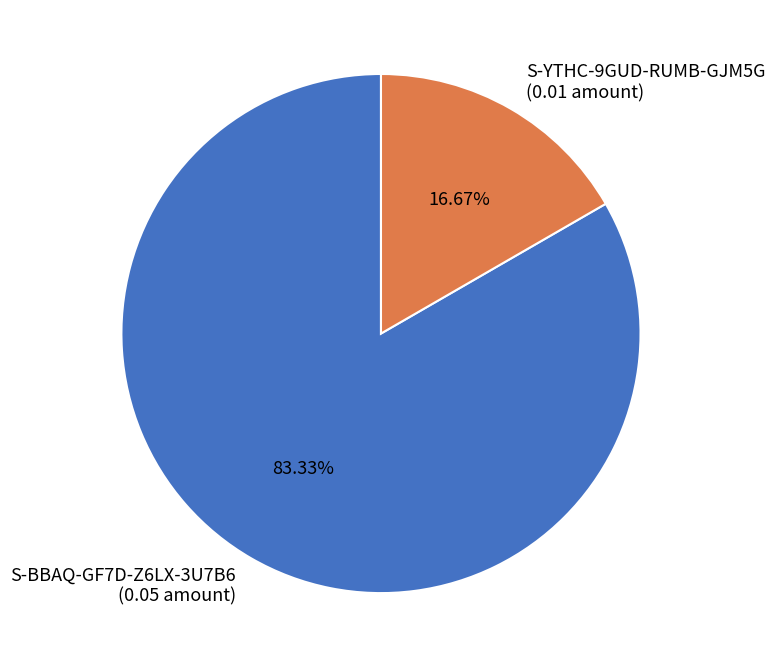

Rank the categories by value from lowest to highest.

S-YTHC-9GUD-RUMB-GJM5G, S-BBAQ-GF7D-Z6LX-3U7B6